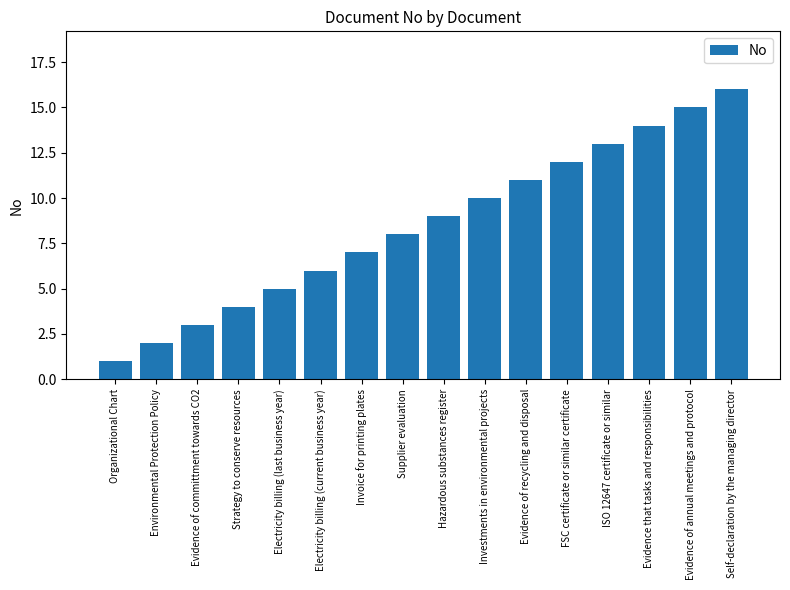

The value at Hazardous substances register is 9. True or false?

True